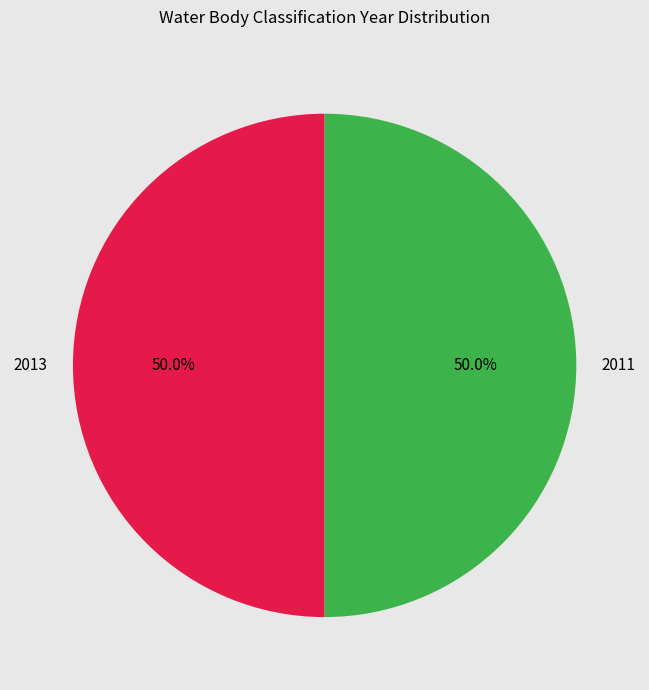

What percentage is the 2013 slice, to the nearest percent?

50%